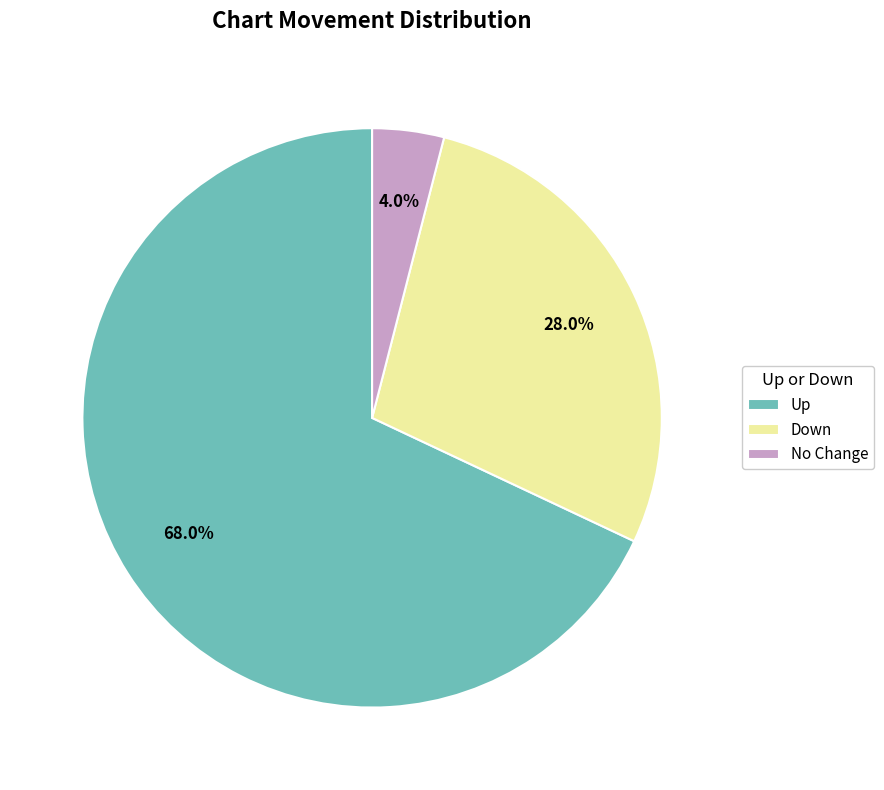

What is the majority slice?

Up